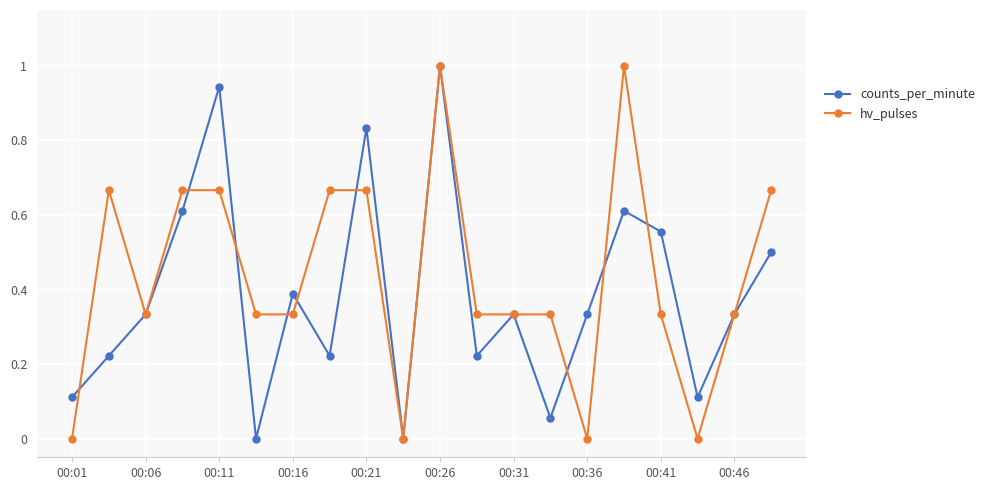

Which series has the largest total across all categories?

hv_pulses